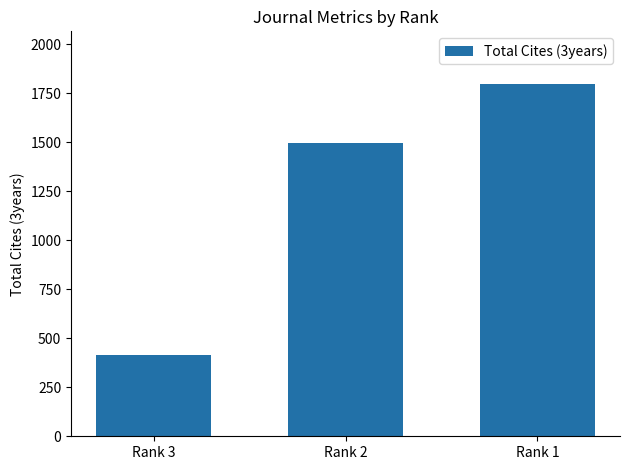

What is the change in value from Rank 3 to Rank 1?

+1381